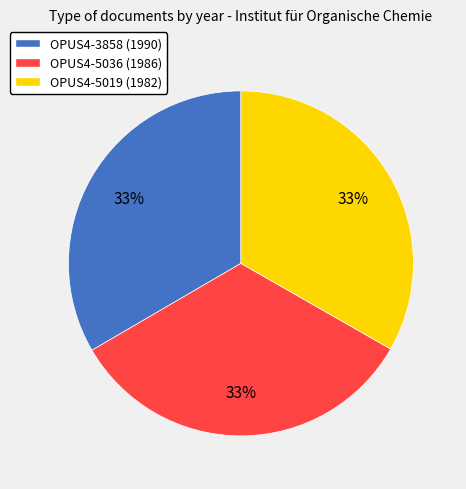

Do OPUS4-5036 (1986) and OPUS4-3858 (1990) together represent more than half of the pie?

Yes